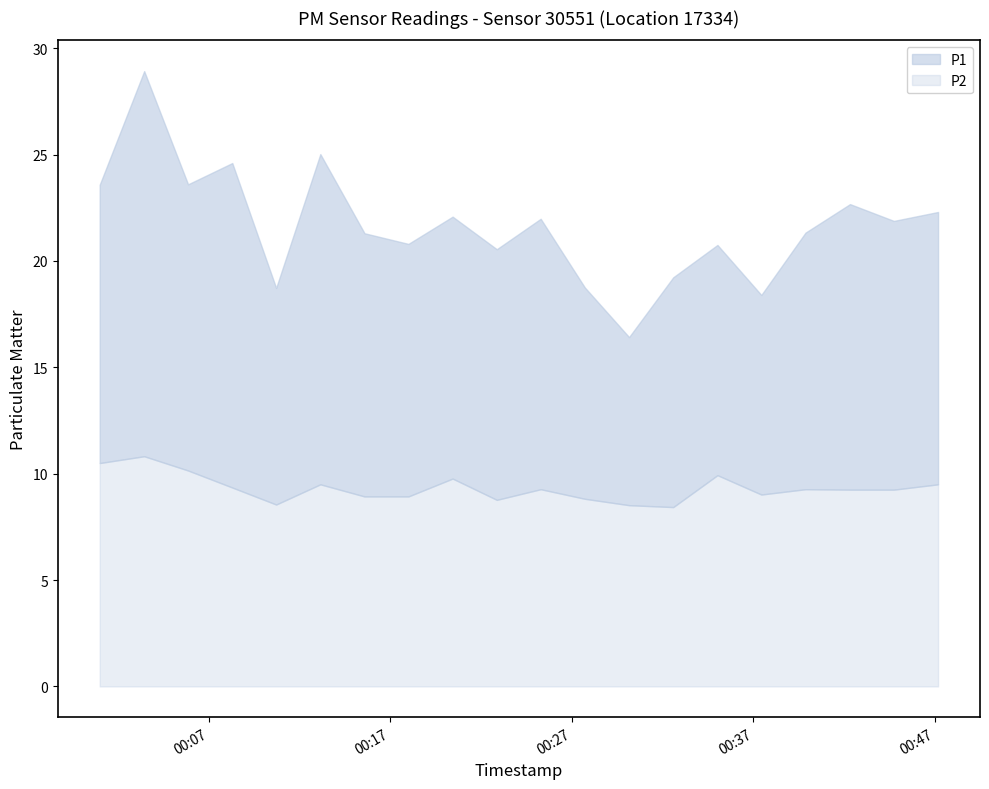

Which has a higher value, 2024-02-26T00:35:01 or 2024-02-26T00:10:43?

2024-02-26T00:35:01